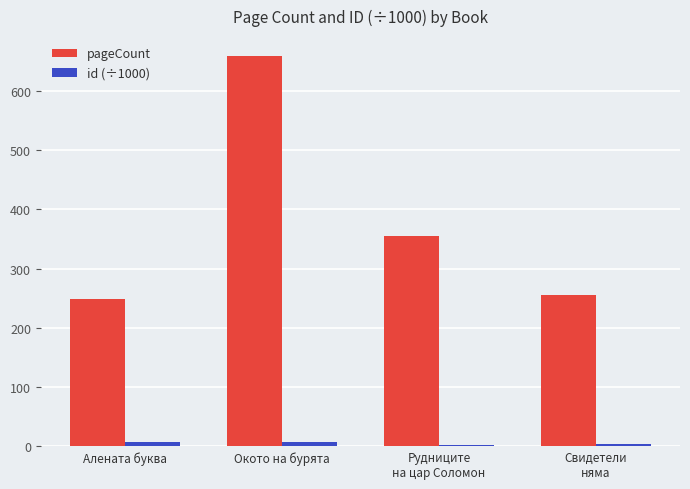

Which category has the highest value across all series?

Окото на бурята